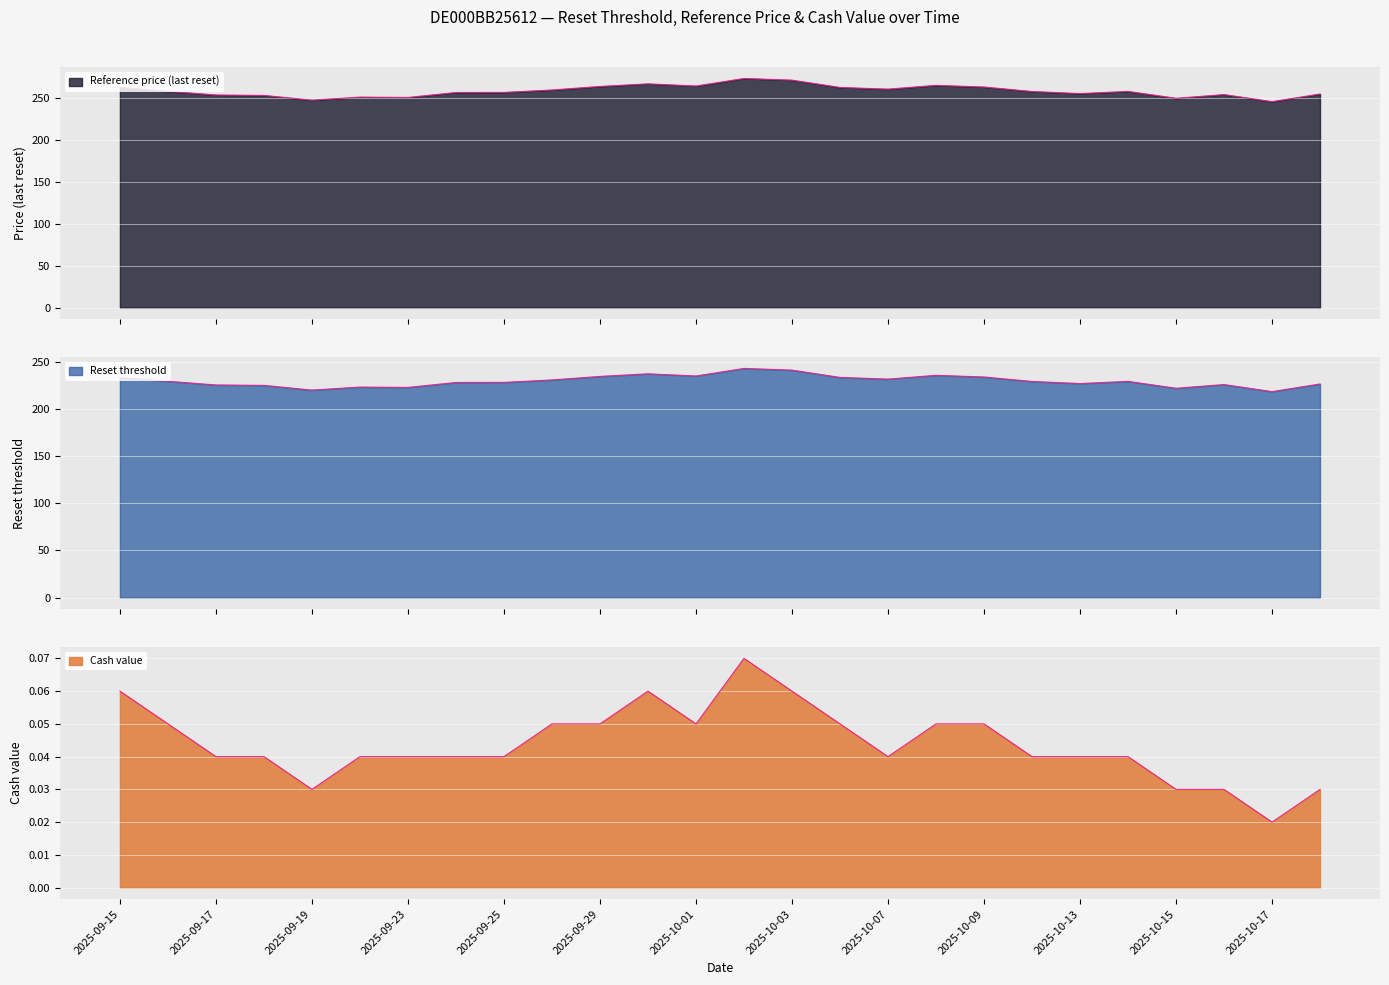

How many categories are shown in the chart?

26